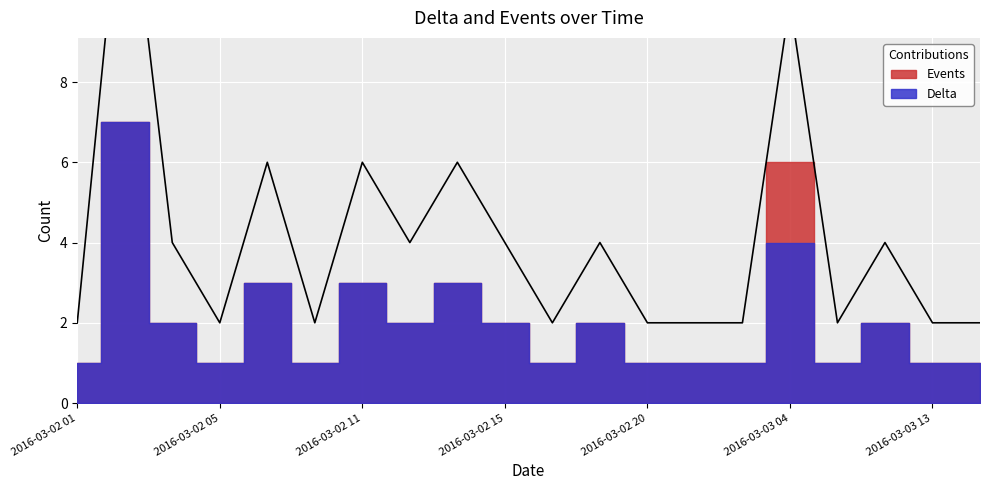

Which label corresponds to the largest value in the chart?

2016-03-02 02